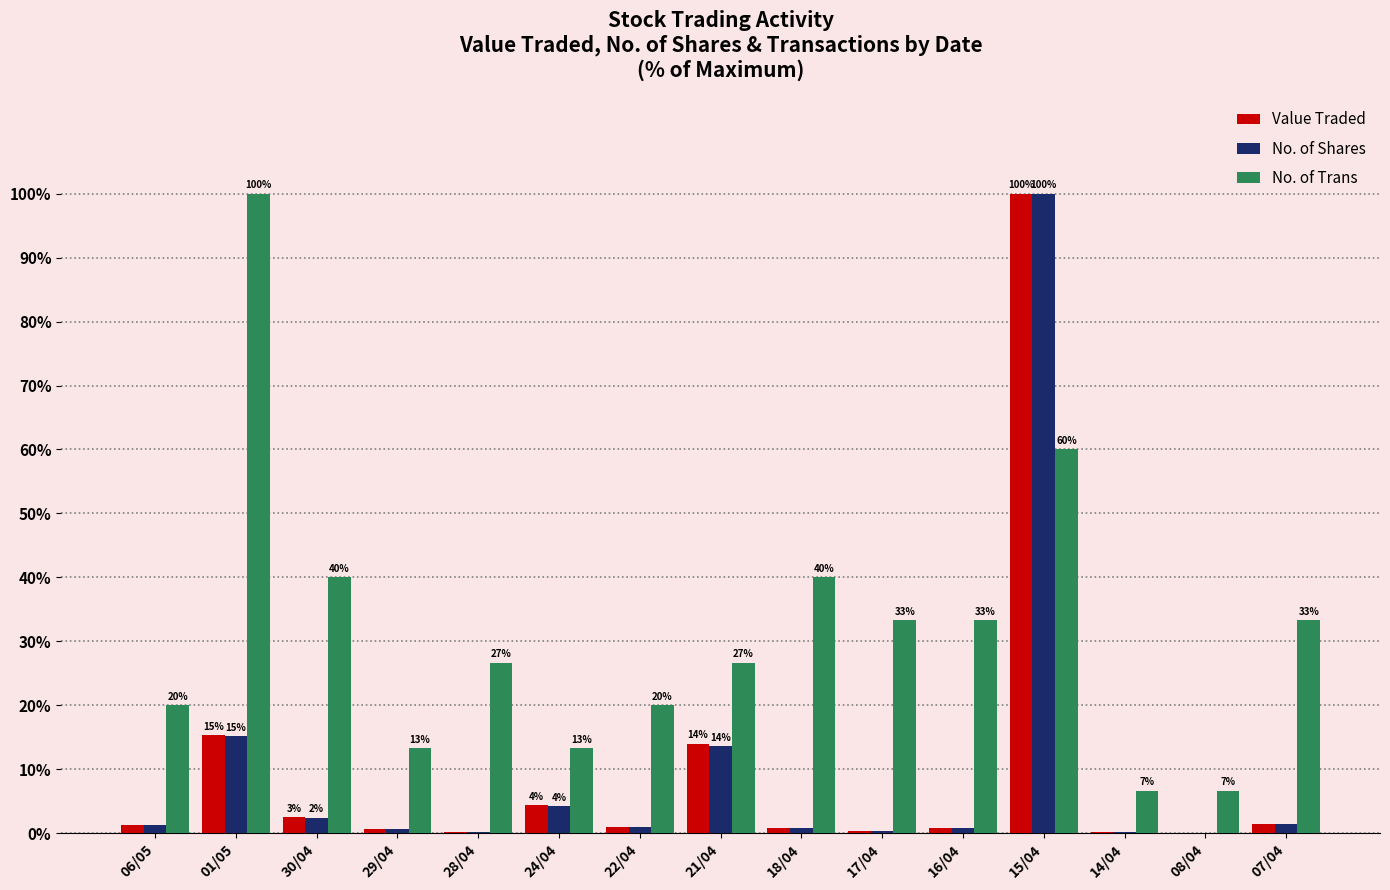

Which series has the largest total across all categories?

No. of Trans